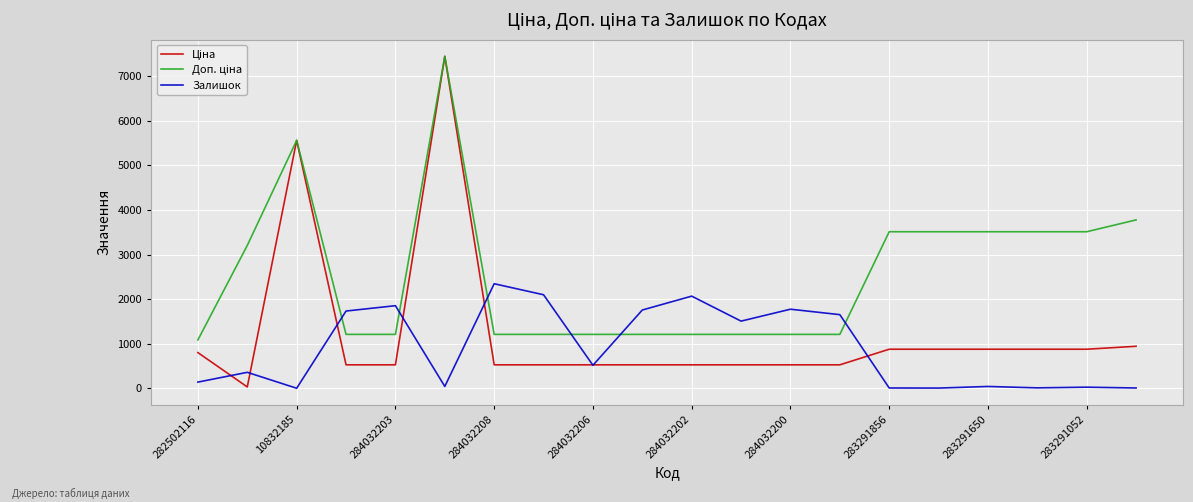

What is the maximum value for Залишок?

2346.0